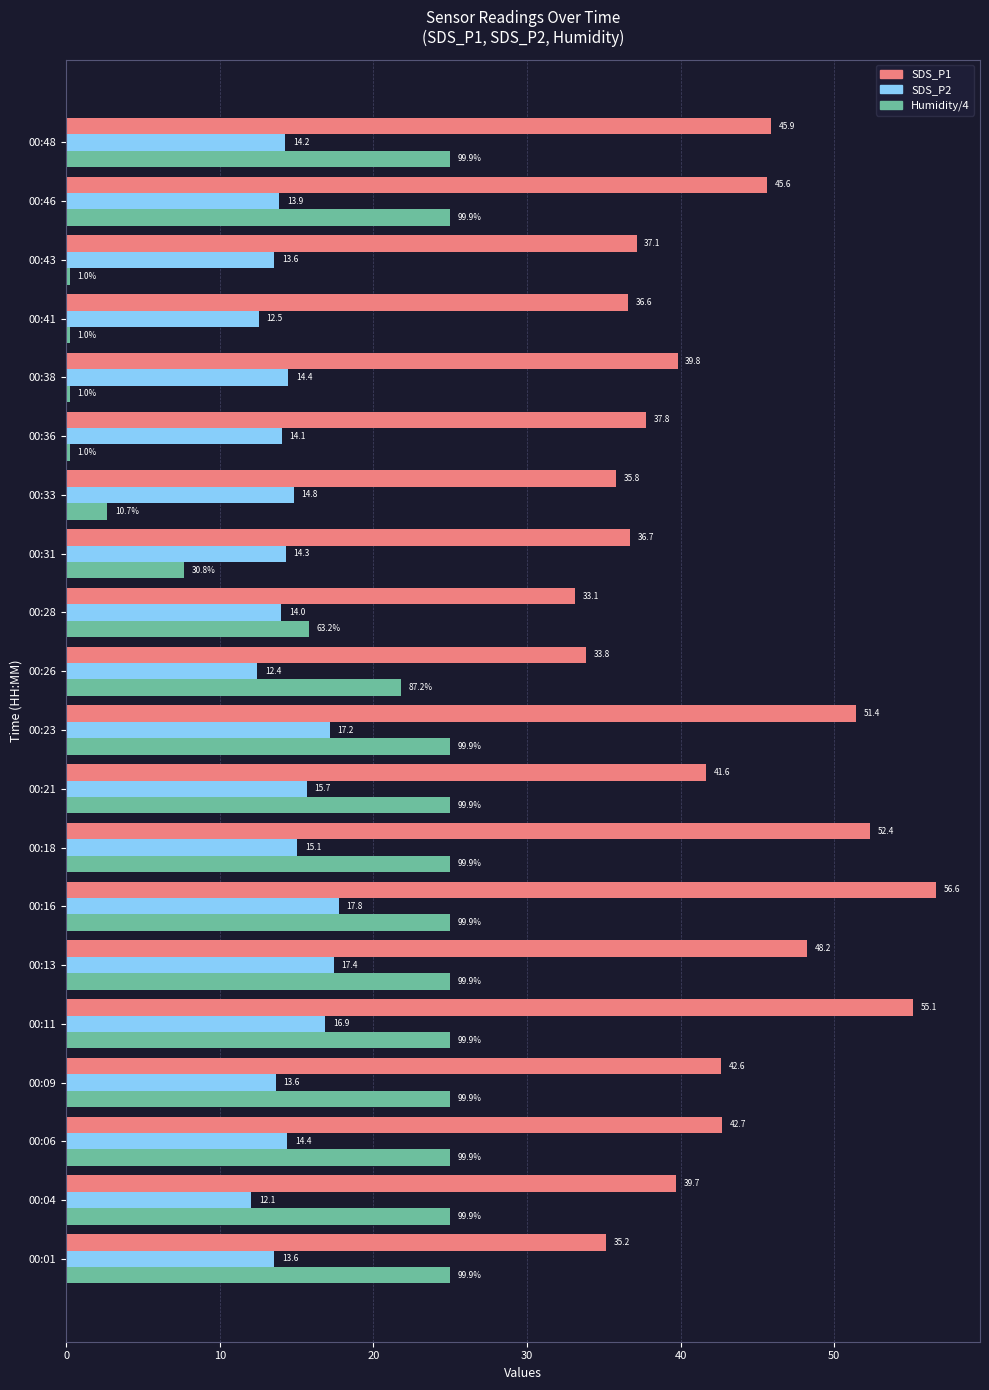

What is the highest value of the Humidity/4 series?

25.0